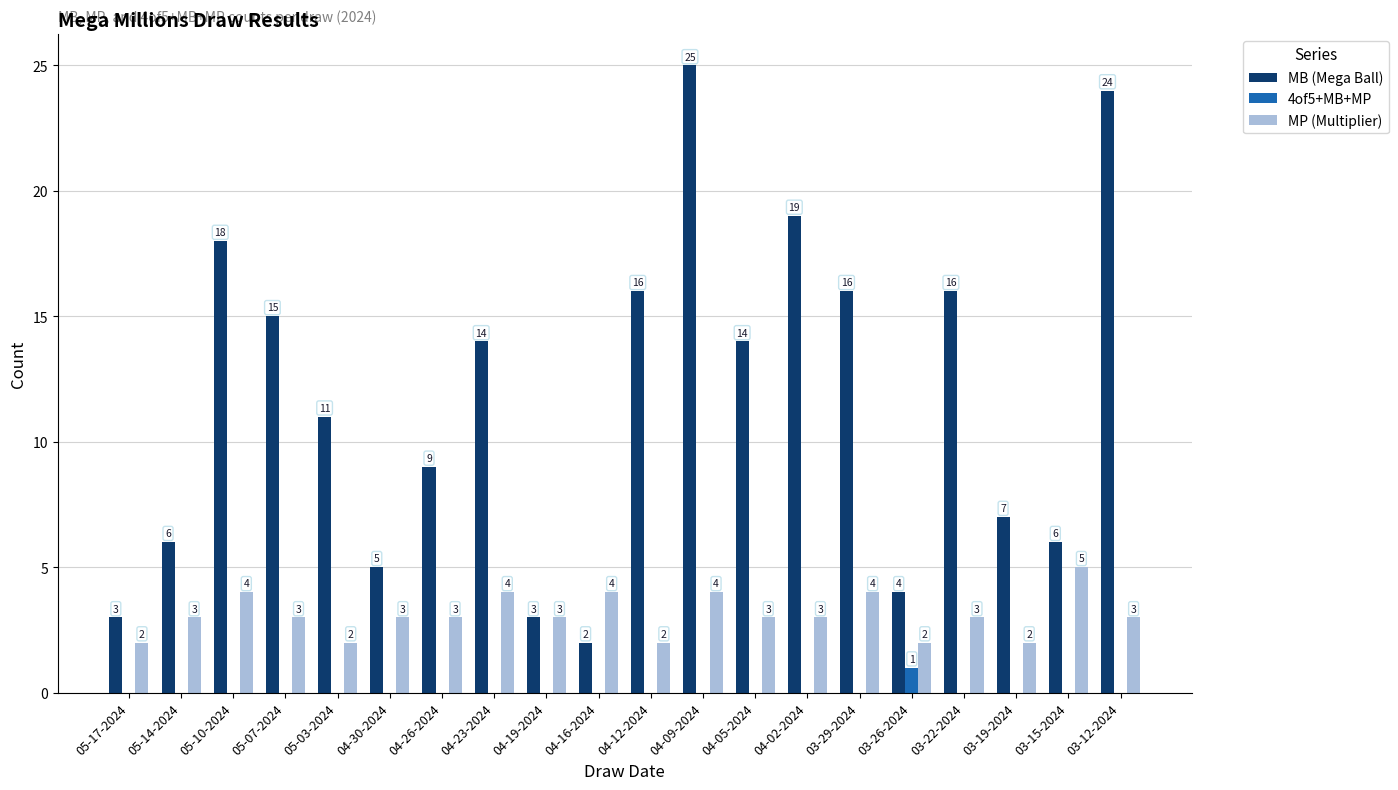

What is the total value across all series at 04-02-2024?

22